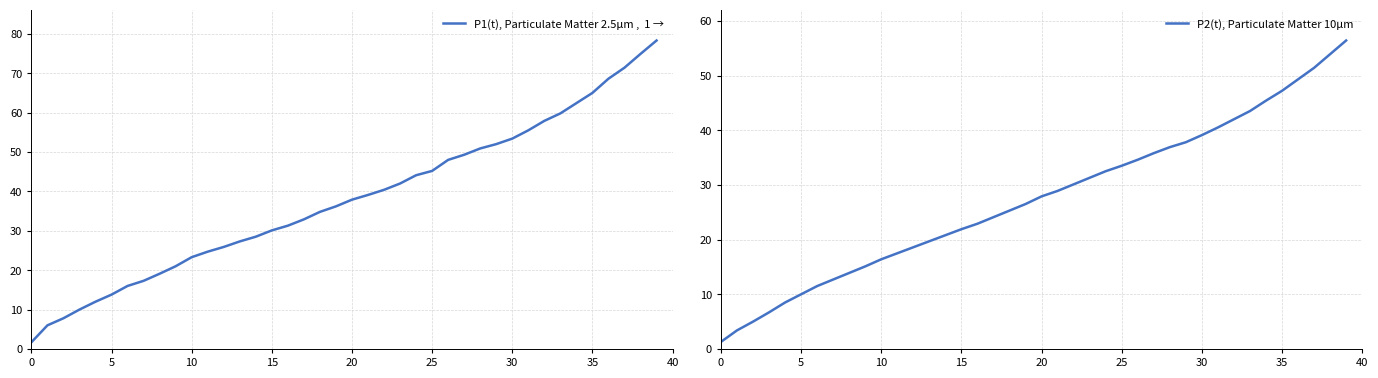

List the series in order of their overall mean, lowest first.

P2(t), Particulate Matter 10μm, P1(t), Particulate Matter 2.5μm ,  1 →